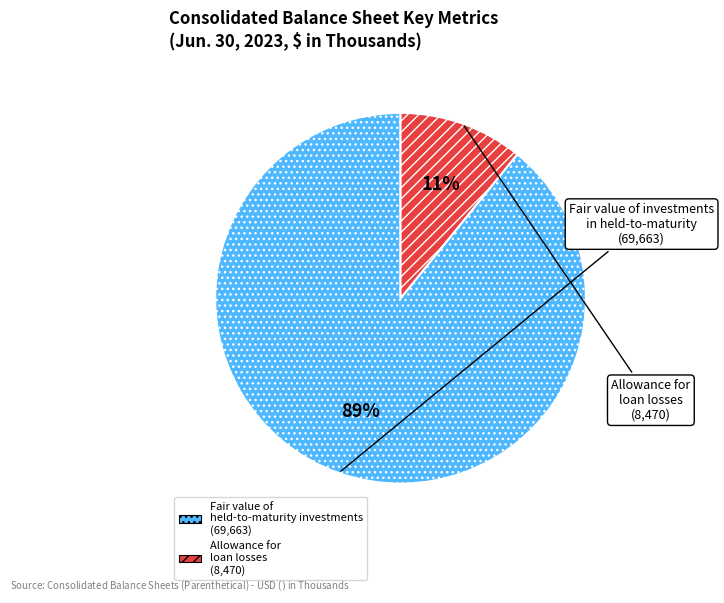

Is there any slice that represents more than half of the pie?

Yes